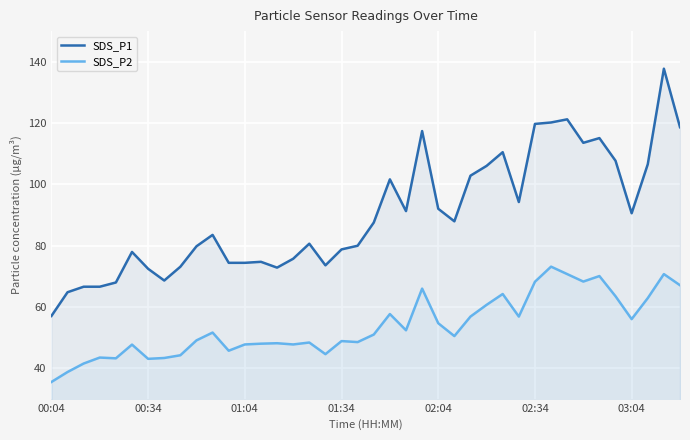

At which category does SDS_P1 reach its first local valley?

7